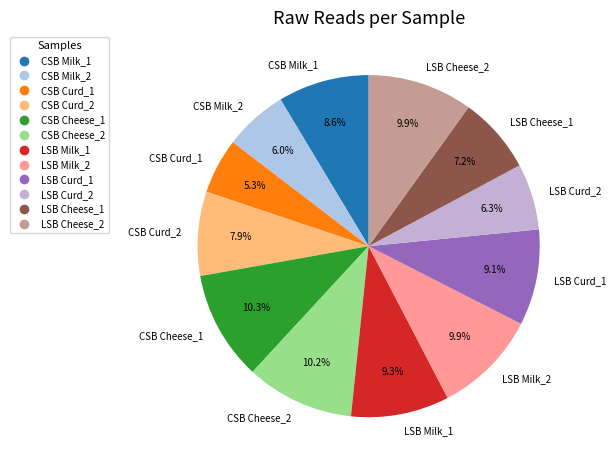

How many segments does this pie chart have?

12